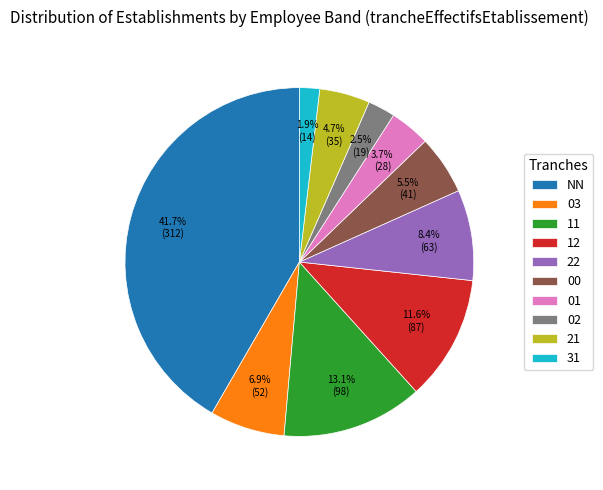

How many segments does this pie chart have?

10